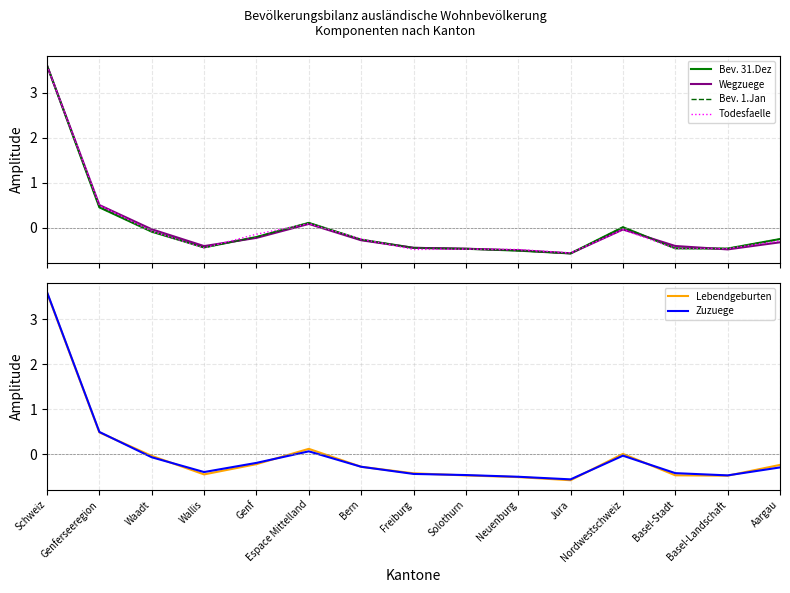

Reading left to right, what are all the values shown in this chart?

Bev. 31.Dez: Schweiz=3.6	Genferseeregion=0.5	Waadt=-0.1	Wallis=-0.4	Genf=-0.2	Espace Mittelland=0.1	Bern=-0.3	Freiburg=-0.4	Solothurn=-0.5	Neuenburg=-0.5	Jura=-0.6	Nordwestschweiz=0.0	Basel-Stadt=-0.5	Basel-Landschaft=-0.5	Aargau=-0.3
Wegzuege: Schweiz=3.6	Genferseeregion=0.5	Waadt=-0.0	Wallis=-0.4	Genf=-0.2	Espace Mittelland=0.1	Bern=-0.3	Freiburg=-0.4	Solothurn=-0.5	Neuenburg=-0.5	Jura=-0.6	Nordwestschweiz=-0.0	Basel-Stadt=-0.4	Basel-Landschaft=-0.5	Aargau=-0.3
Bev. 1.Jan: Schweiz=3.6	Genferseeregion=0.5	Waadt=-0.1	Wallis=-0.4	Genf=-0.2	Espace Mittelland=0.1	Bern=-0.3	Freiburg=-0.4	Solothurn=-0.5	Neuenburg=-0.5	Jura=-0.6	Nordwestschweiz=0.0	Basel-Stadt=-0.5	Basel-Landschaft=-0.5	Aargau=-0.3
Todesfaelle: Schweiz=3.6	Genferseeregion=0.5	Waadt=-0.1	Wallis=-0.4	Genf=-0.1	Espace Mittelland=0.1	Bern=-0.2	Freiburg=-0.5	Solothurn=-0.5	Neuenburg=-0.5	Jura=-0.6	Nordwestschweiz=-0.0	Basel-Stadt=-0.5	Basel-Landschaft=-0.5	Aargau=-0.3
Lebendgeburten: Schweiz=3.6	Genferseeregion=0.5	Waadt=-0.0	Wallis=-0.5	Genf=-0.2	Espace Mittelland=0.1	Bern=-0.3	Freiburg=-0.4	Solothurn=-0.5	Neuenburg=-0.5	Jura=-0.6	Nordwestschweiz=0.0	Basel-Stadt=-0.5	Basel-Landschaft=-0.5	Aargau=-0.2
Zuzuege: Schweiz=3.6	Genferseeregion=0.5	Waadt=-0.1	Wallis=-0.4	Genf=-0.2	Espace Mittelland=0.1	Bern=-0.3	Freiburg=-0.4	Solothurn=-0.5	Neuenburg=-0.5	Jura=-0.6	Nordwestschweiz=-0.0	Basel-Stadt=-0.4	Basel-Landschaft=-0.5	Aargau=-0.3